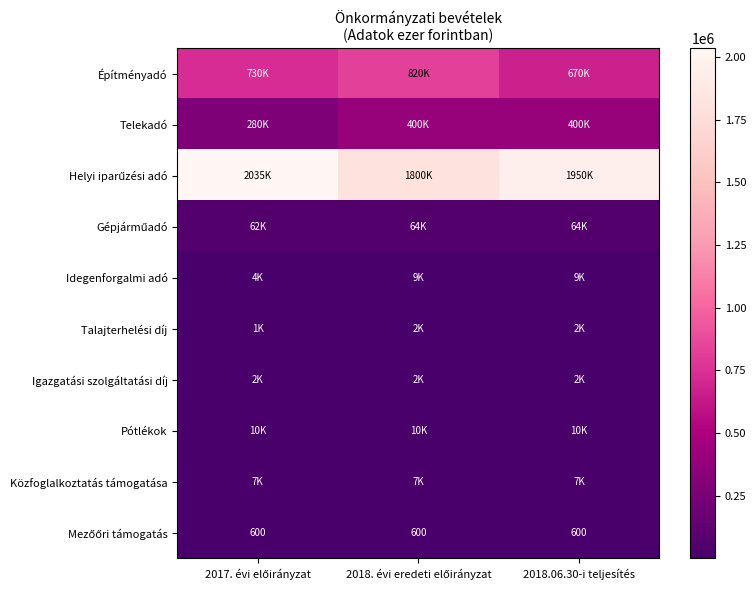

What is the lowest value of the Helyi iparűzési adó series?

1800000